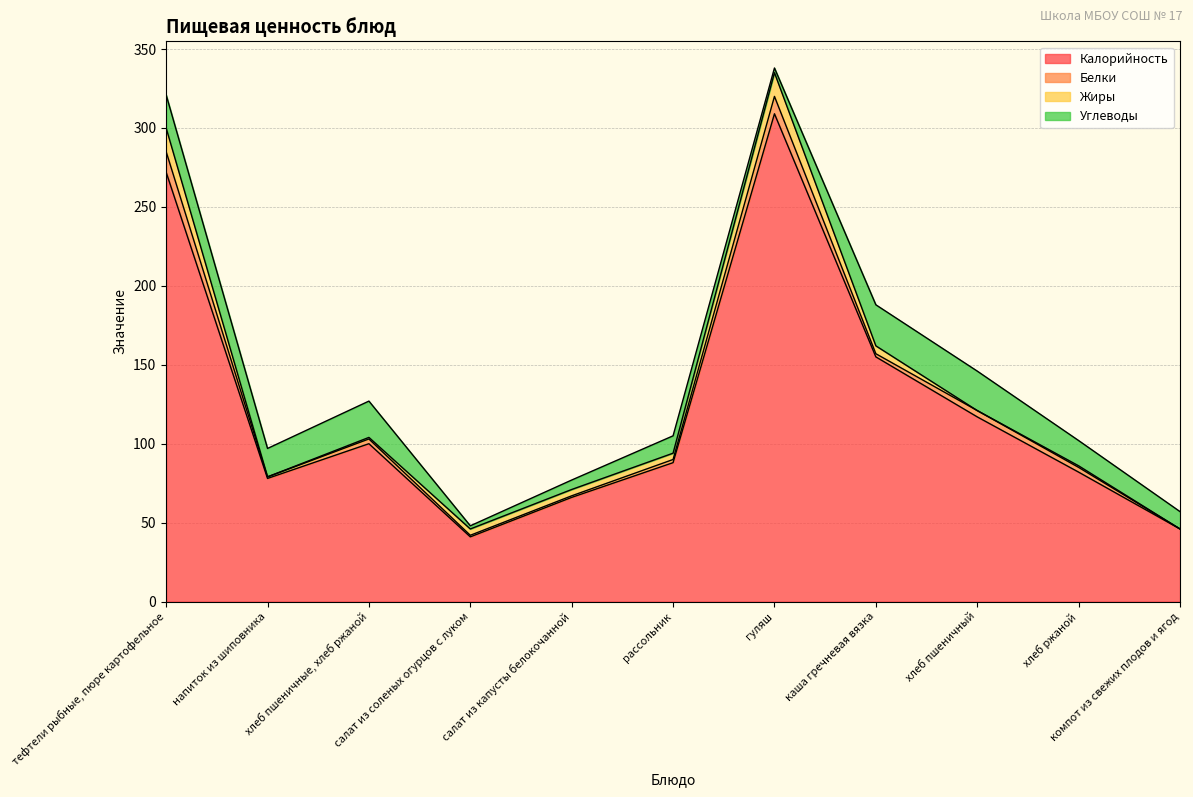

What position from the right is салат из соленых огурцов с луком?

8